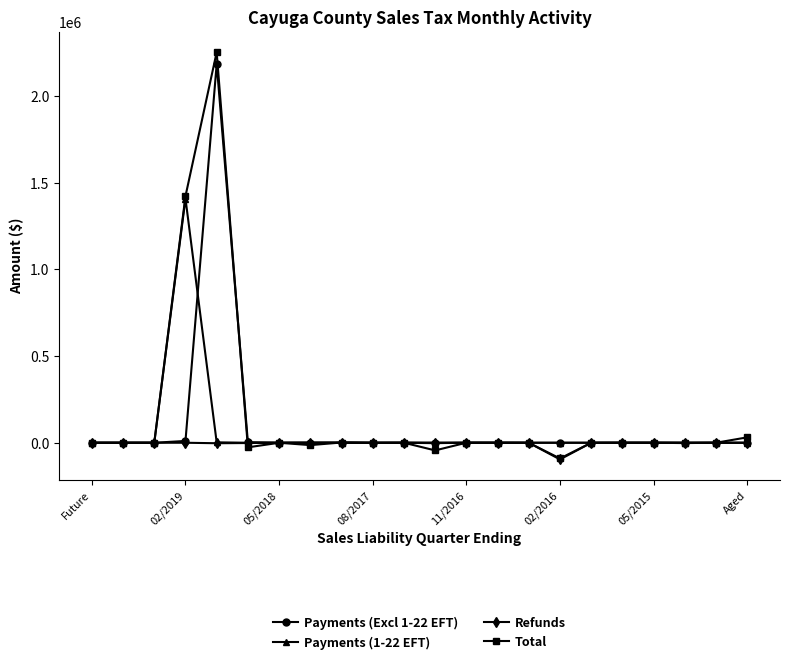

What is the highest value of the Payments (Excl 1-22 EFT) series?

2185203.7